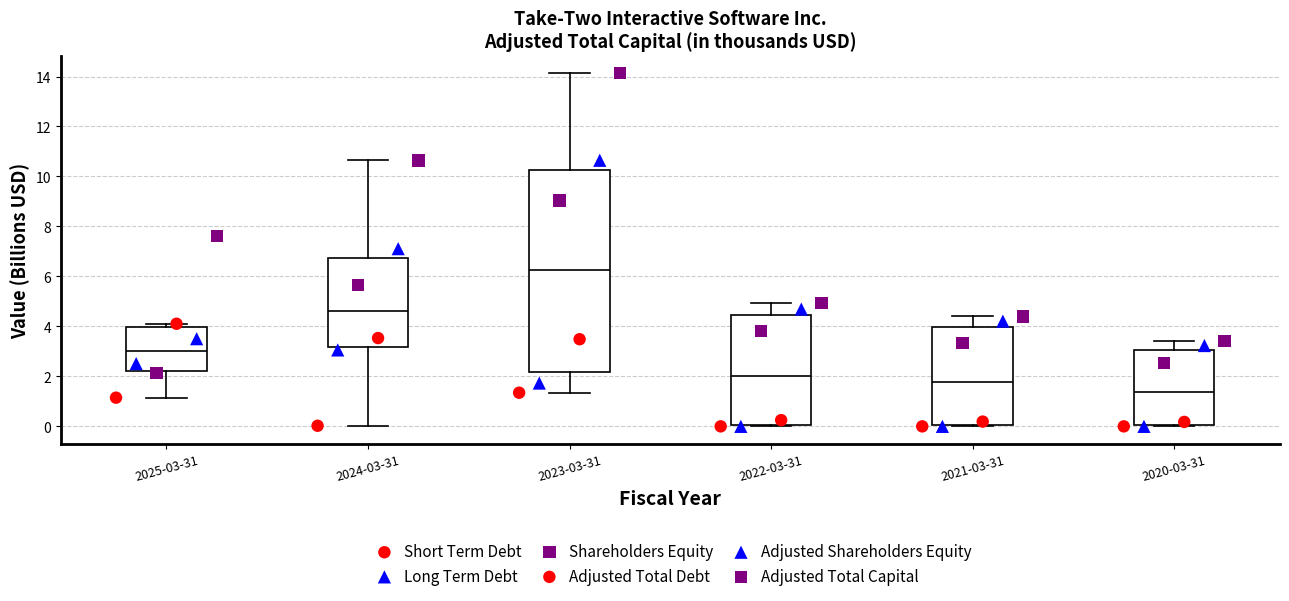

Comparing the boxes themselves (not the whiskers), which one is the tallest?

2023-03-31